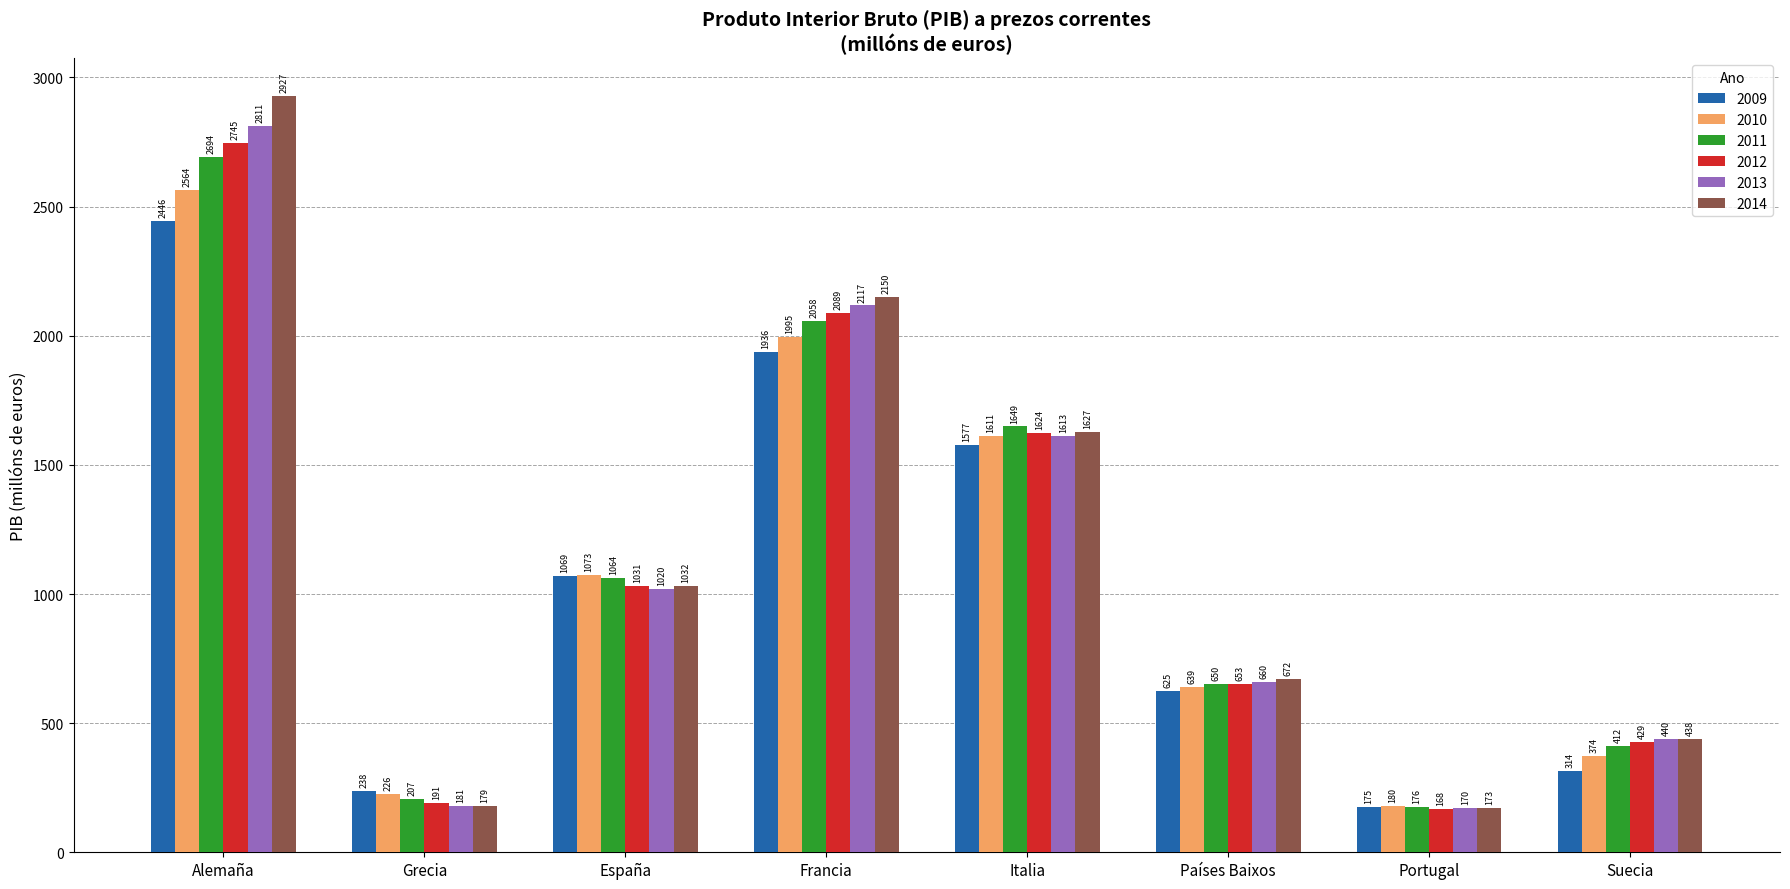

How many bars are there in total?

48